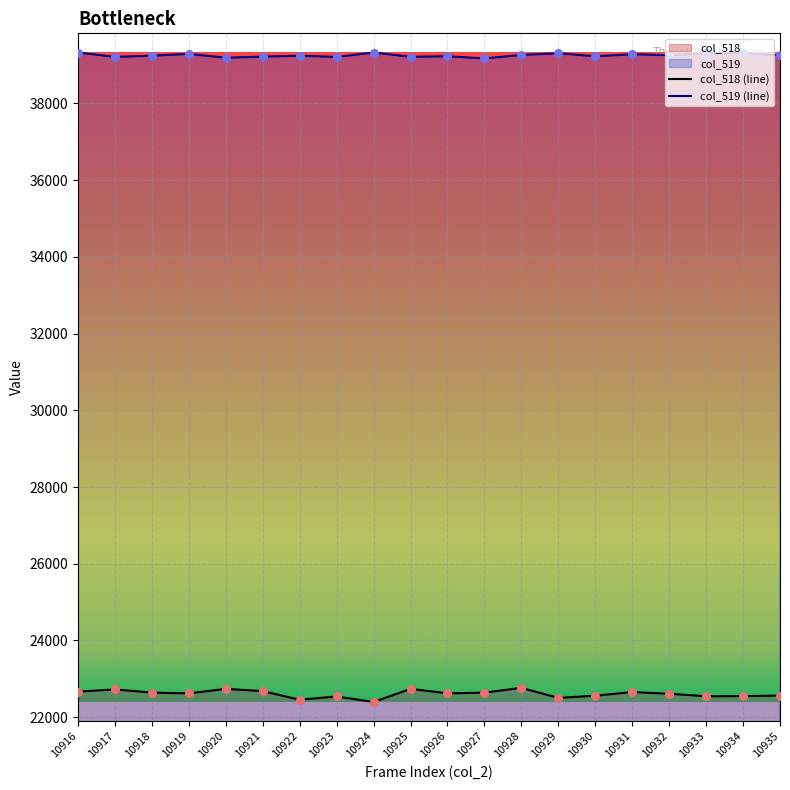

Is the value of col_518 at 10925 greater than the value of col_519 at 10933?

No